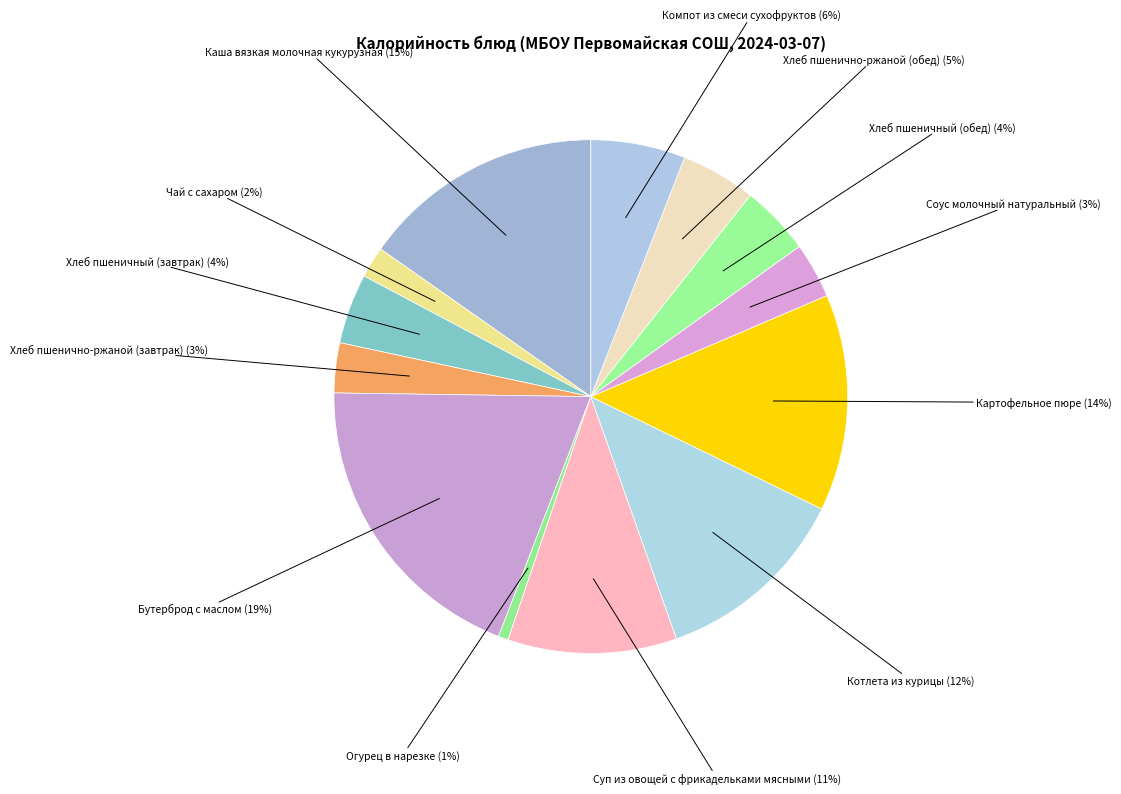

The Хлеб пшеничный (обед) slice represents 4% of the pie. True or false?

True